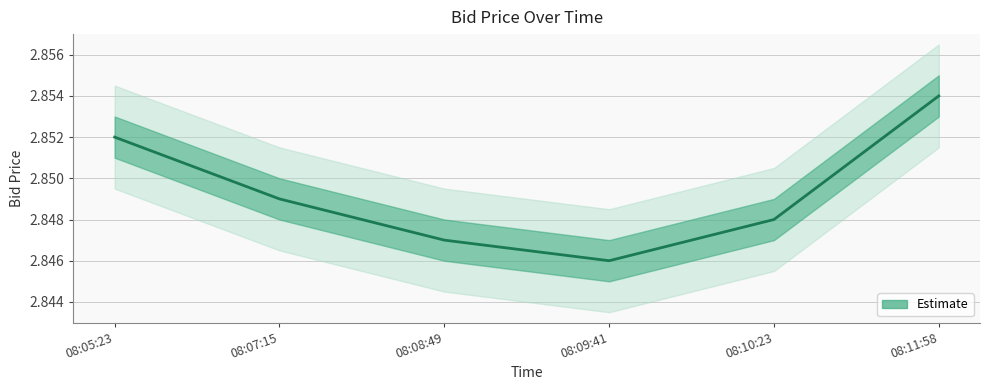

The chart shows a value of 5.0 at 08:08:49. True or false?

False